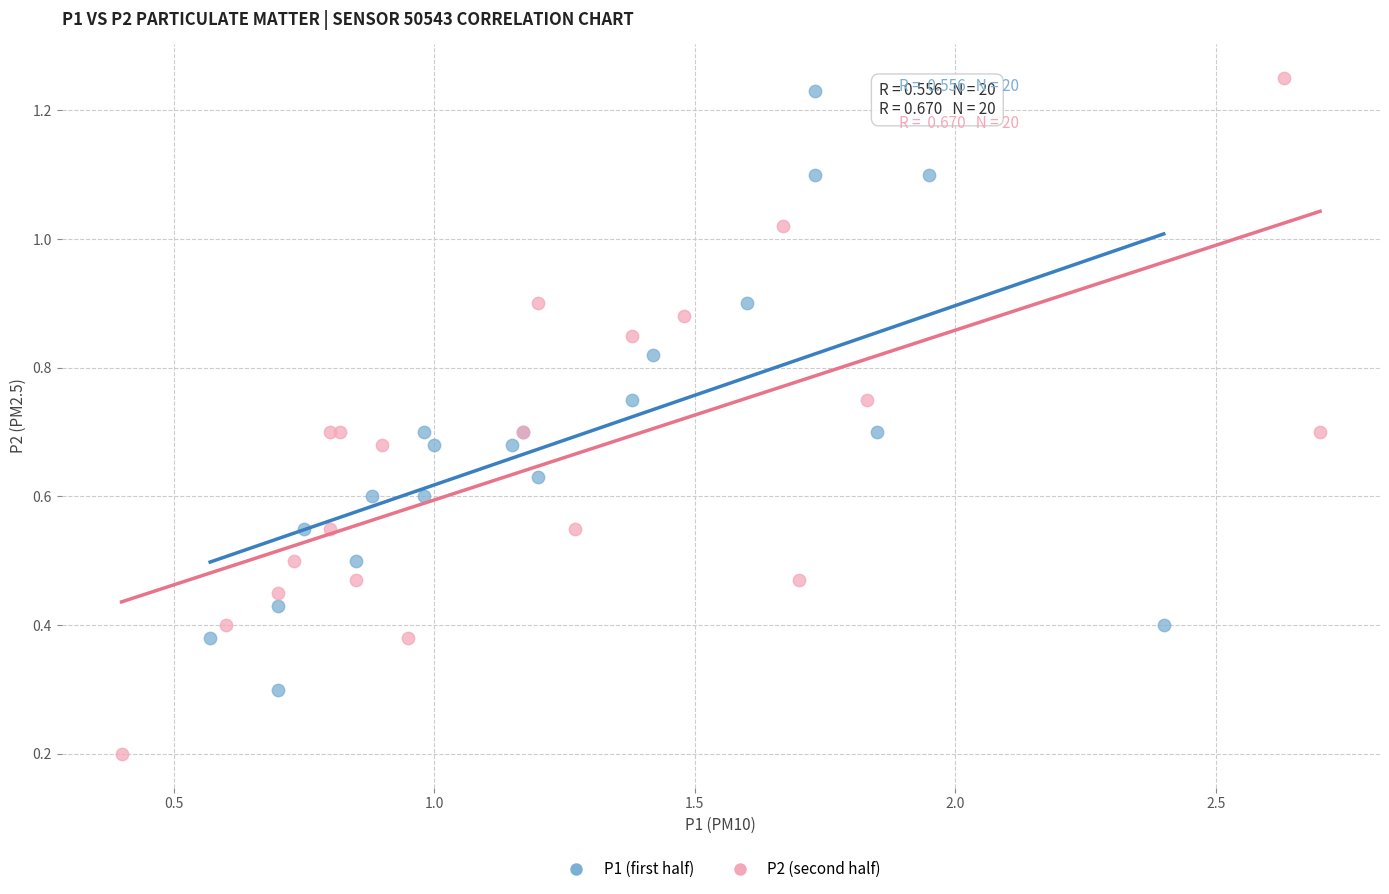

Which series has the largest Y range (max minus min)?

P2 (second half)